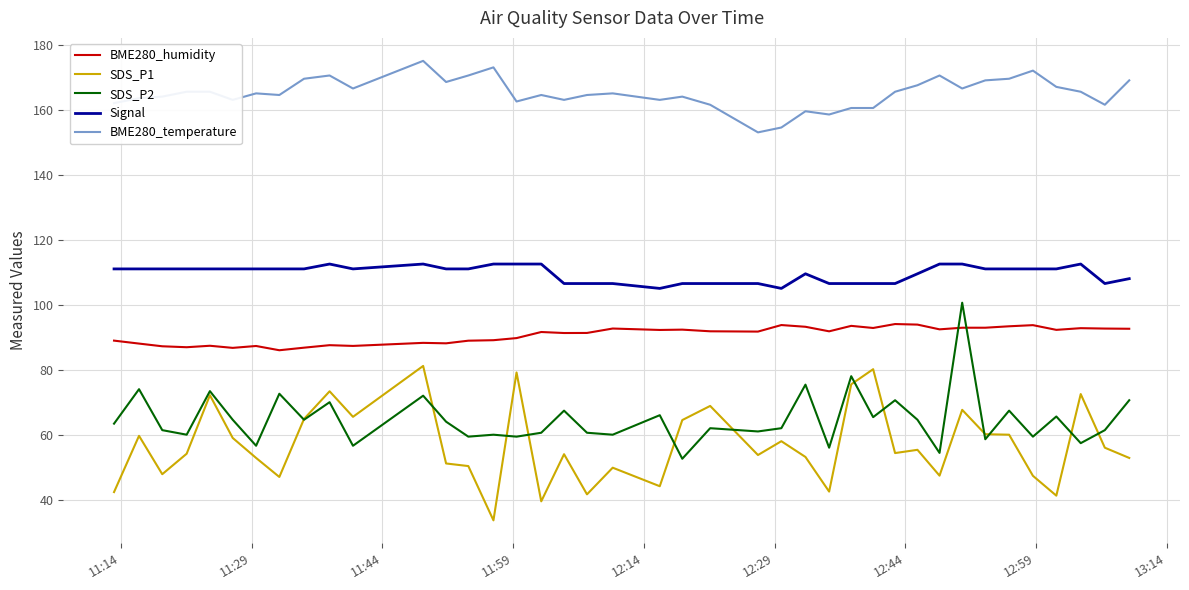

How many series are shown in this chart?

5